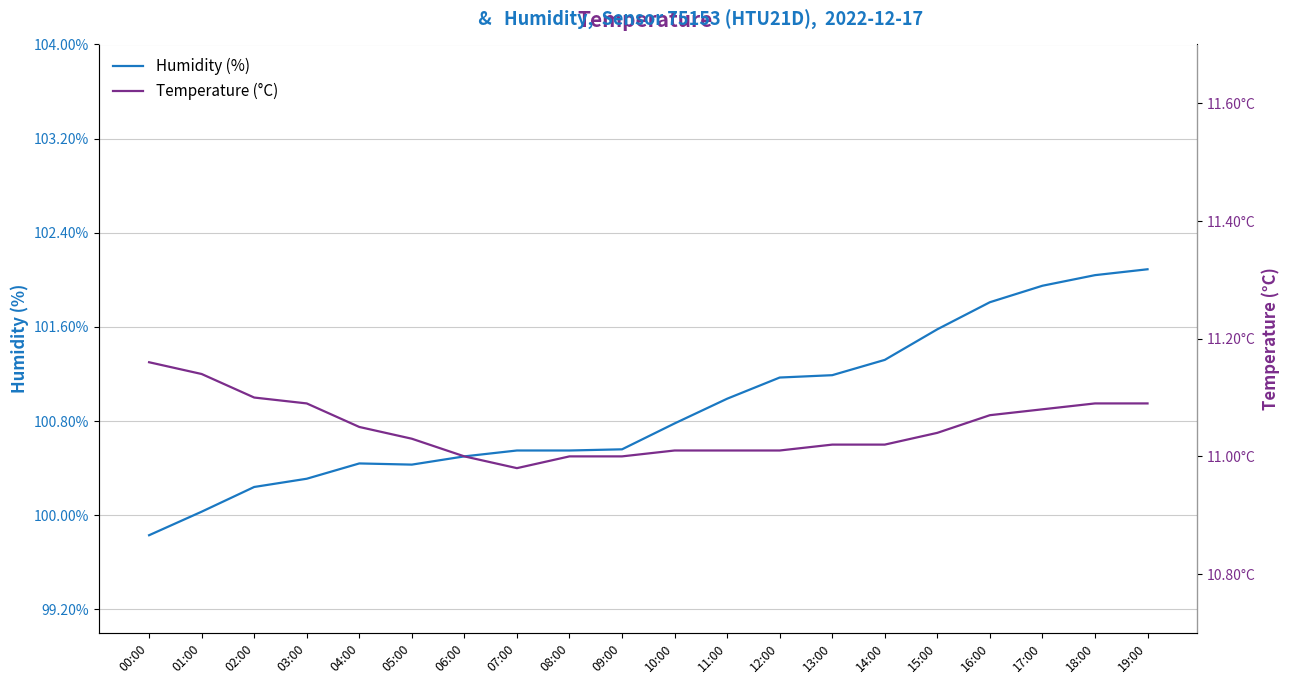

Does the chart display data point markers on the line(s)?

No